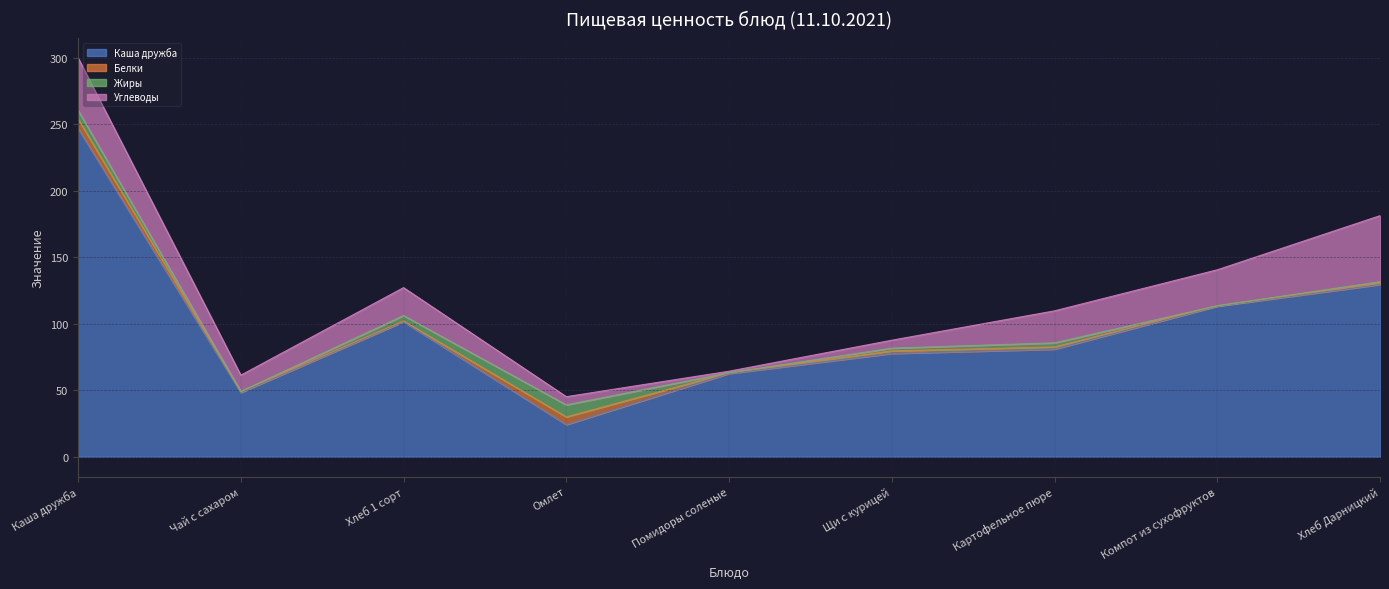

What is the value of the Белки point at the 7th from the left?

1.7